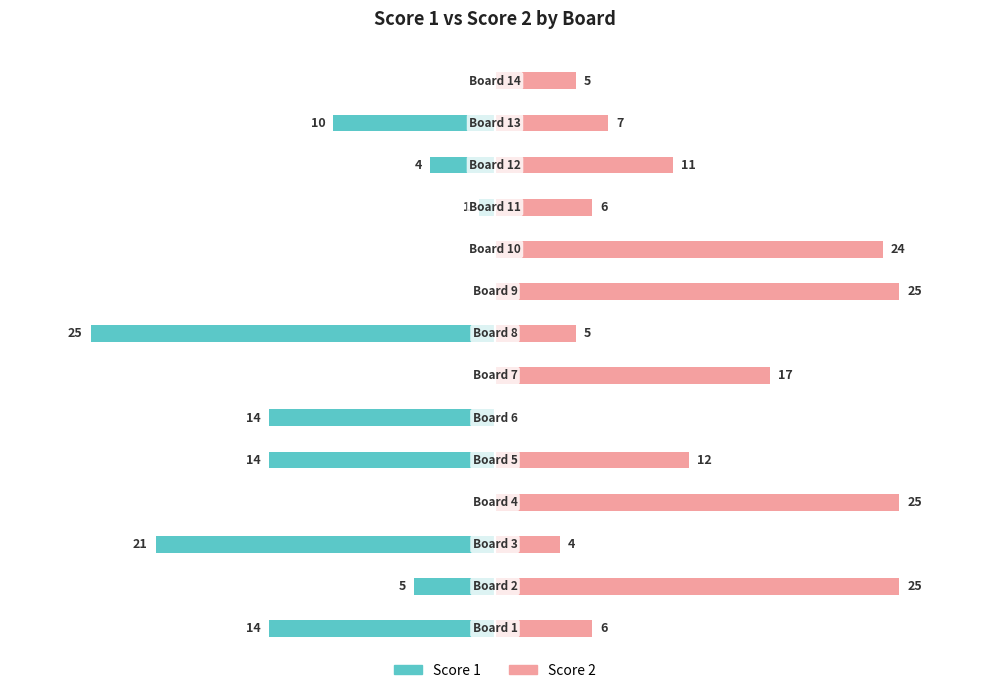

Between 3 and 8, which series saw the biggest shift?

Score 1